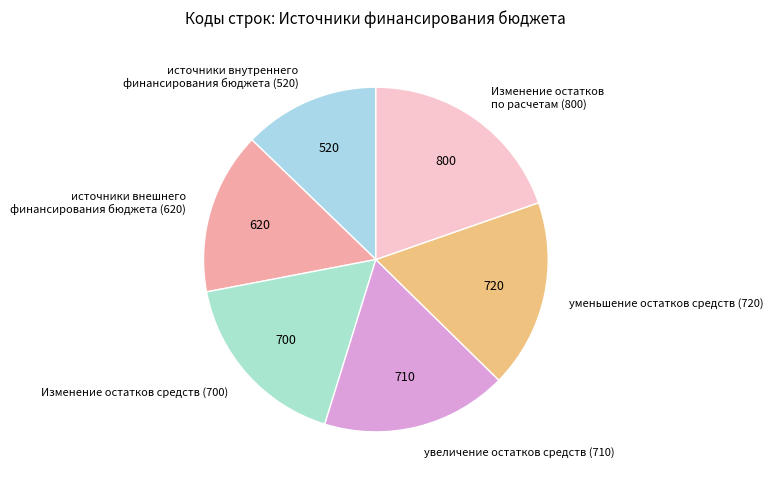

Is Изменение остатков средств (700) the majority of the pie?

No